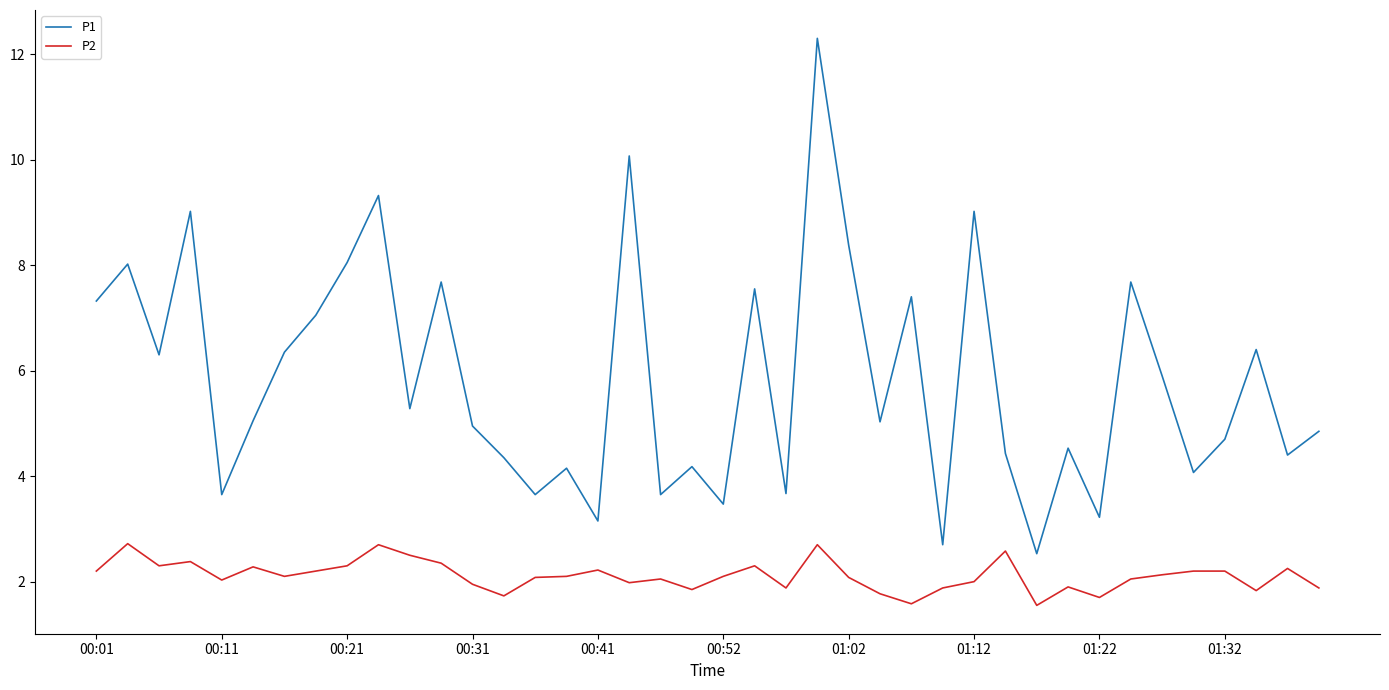

Which series has the widest spread of values?

P1